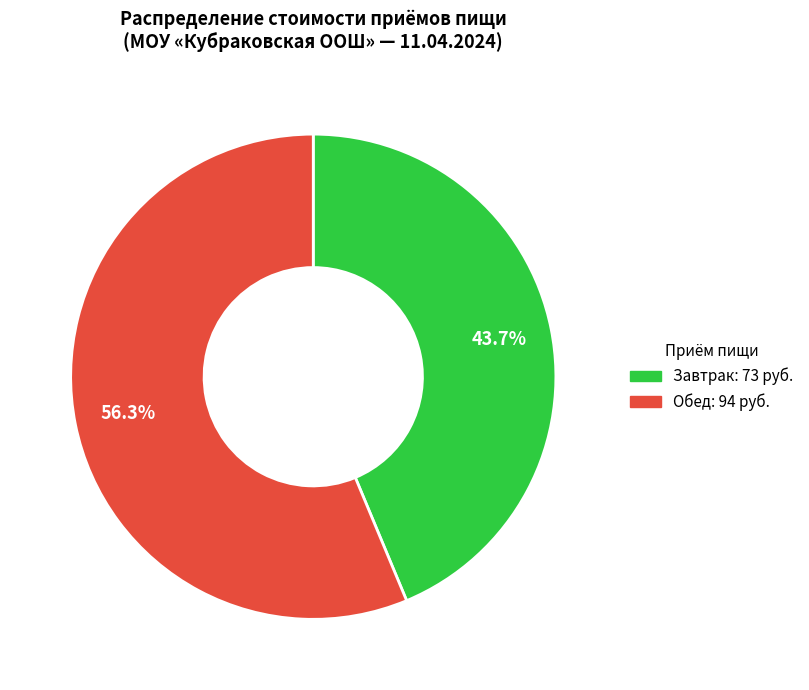

Rank the categories by value from lowest to highest.

Завтрак, Обед